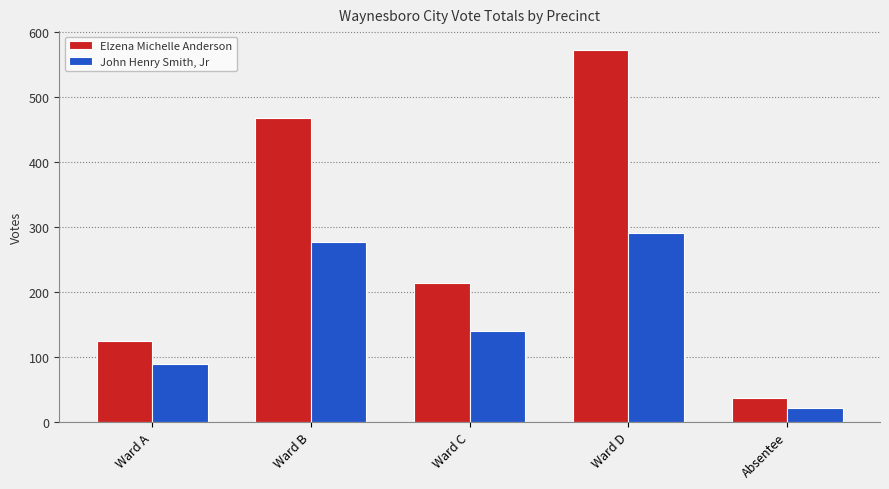

What is the total value across all series at Ward D?

863